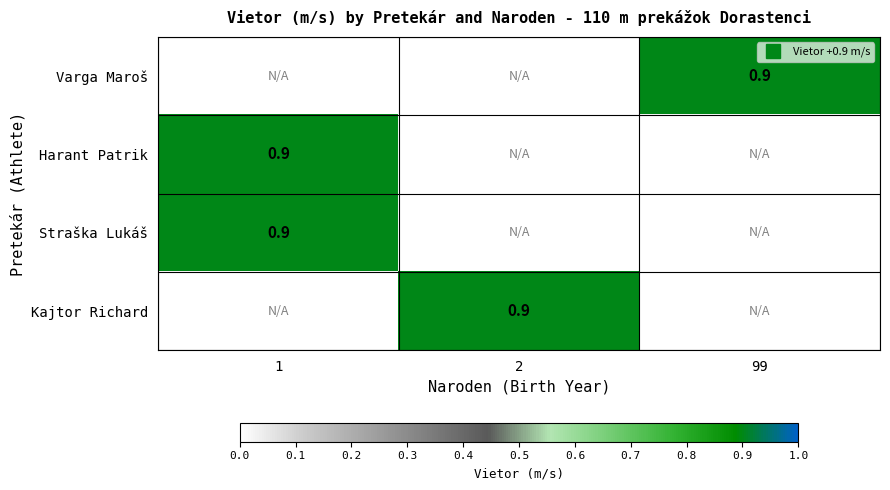

Which series has the widest spread of values?

Harant Patrik